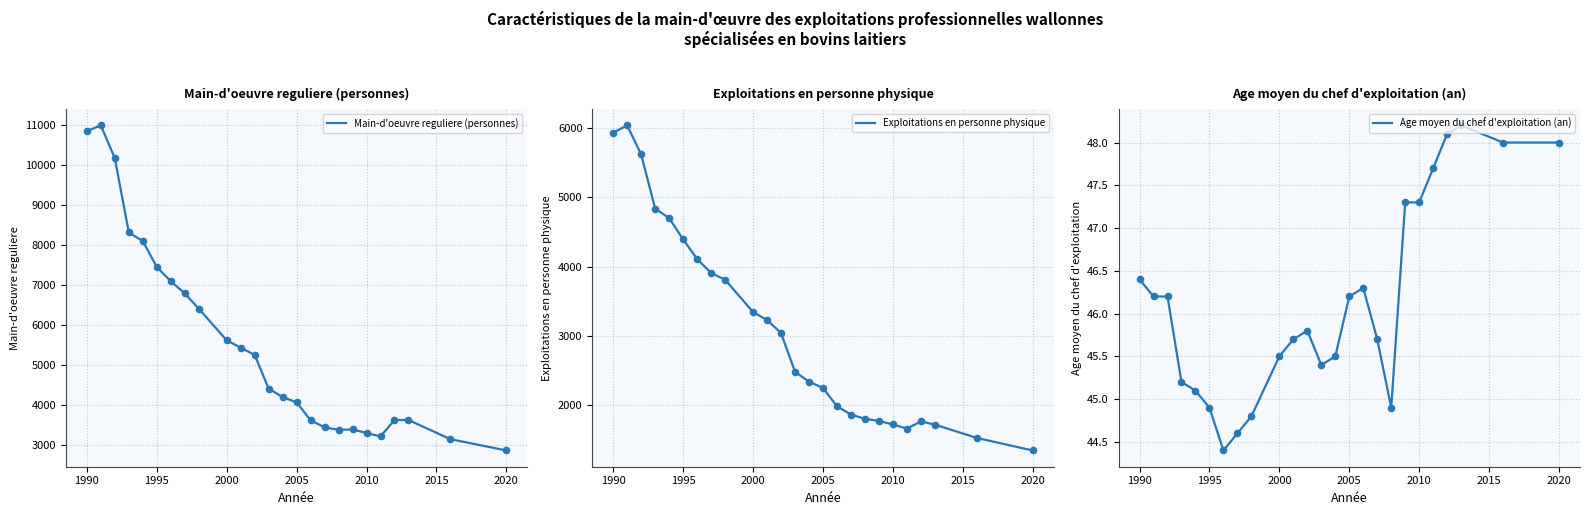

At how many categories does at least one series exceed 7605?

5